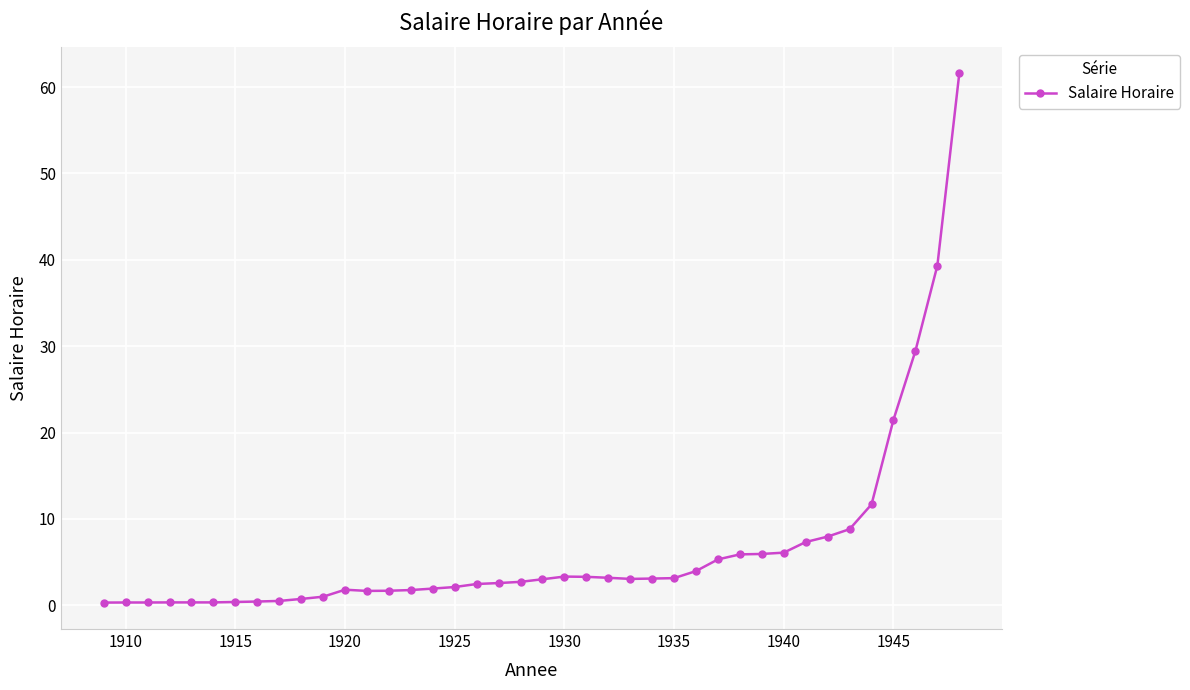

True or false: there are more than 1 points higher than both neighbors.

True